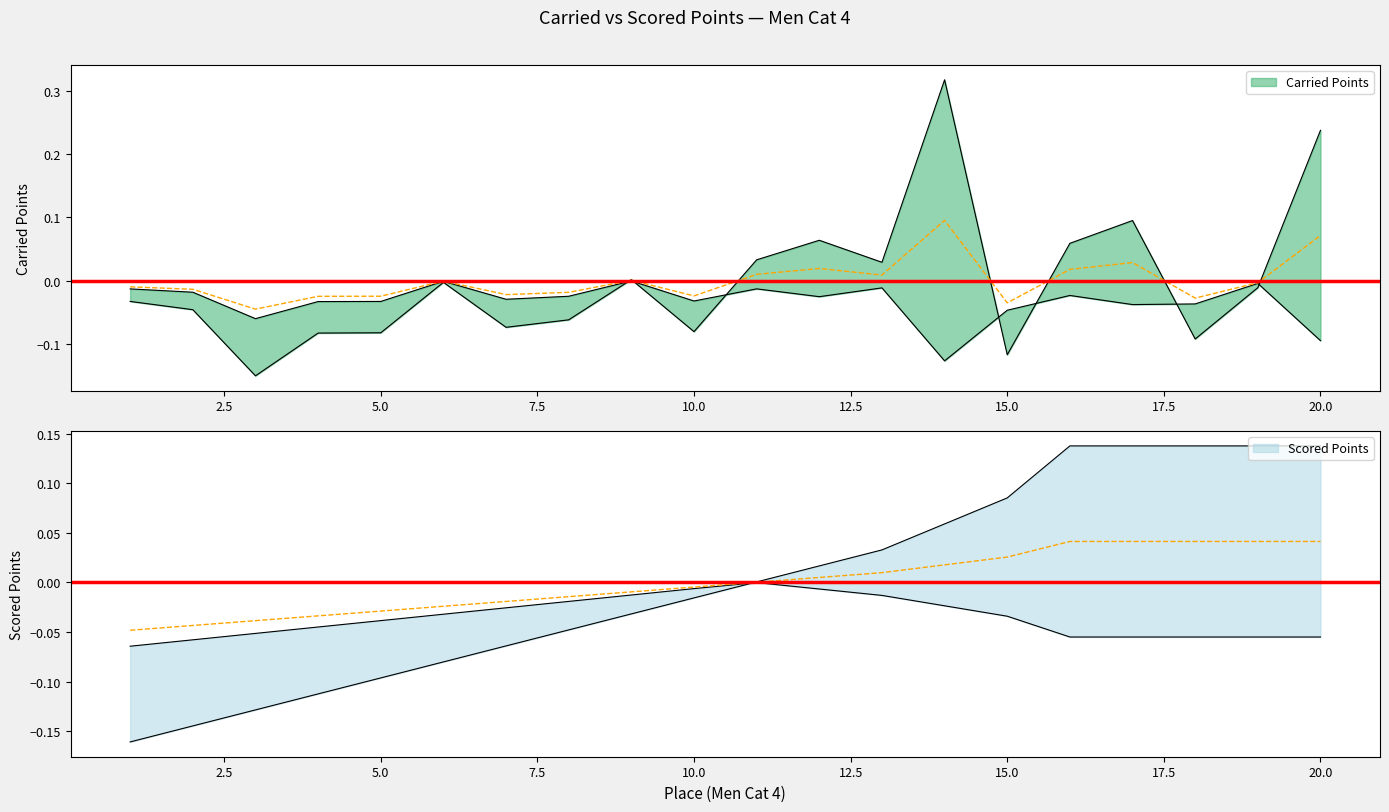

List the series in order of their peak value, lowest first.

Scored Points, Carried Points